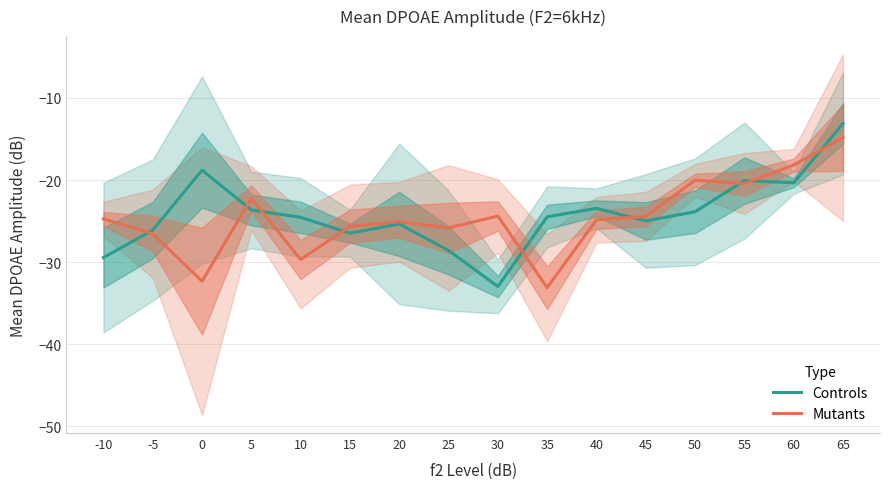

Which series has the widest spread of values?

Controls